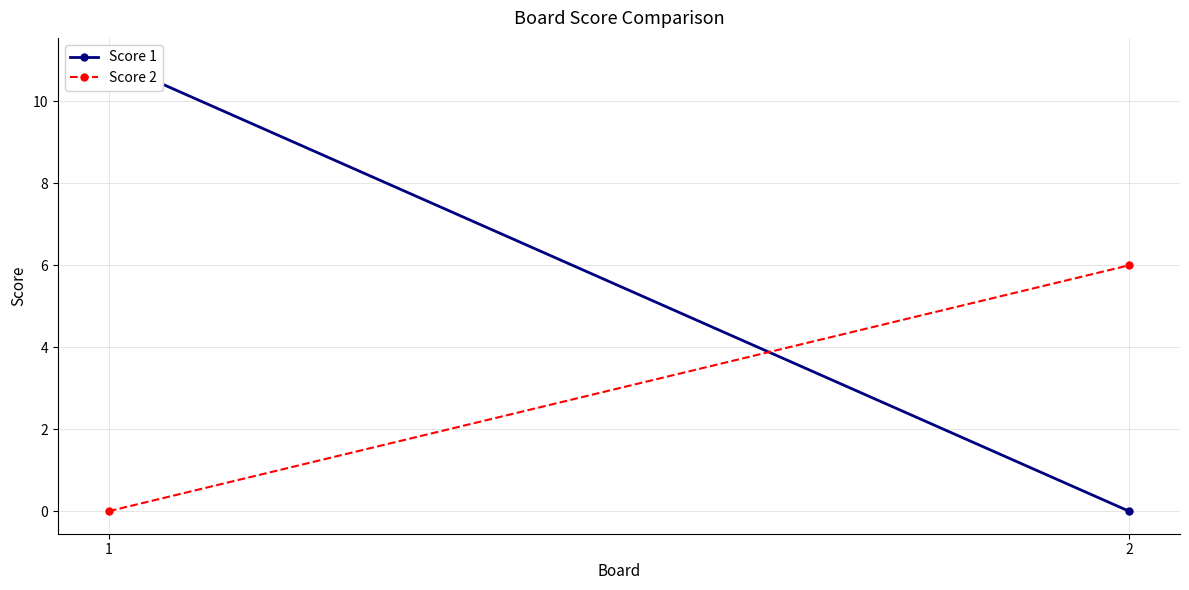

At 1, list the series in order from smallest to largest.

Score 2, Score 1